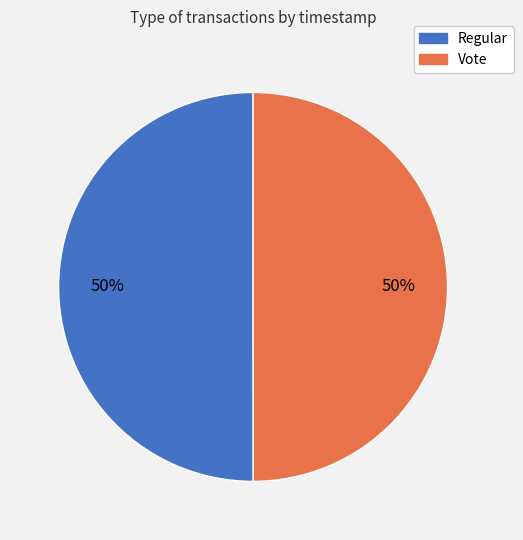

To the nearest percent, what is the average slice percentage?

50%